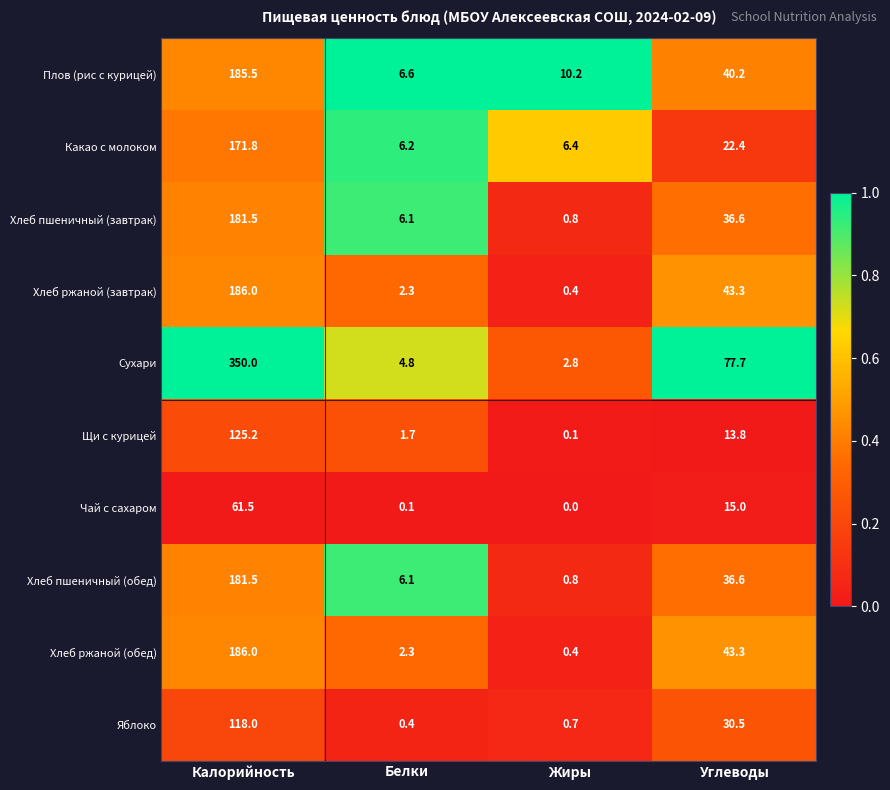

Which series has the largest range (max minus min)?

Сухари